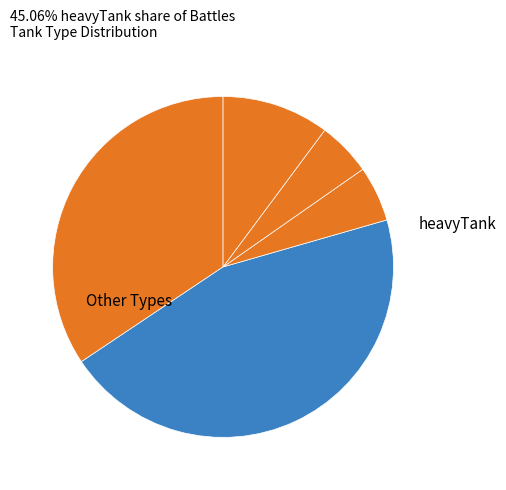

How many segments does this pie chart have?

5